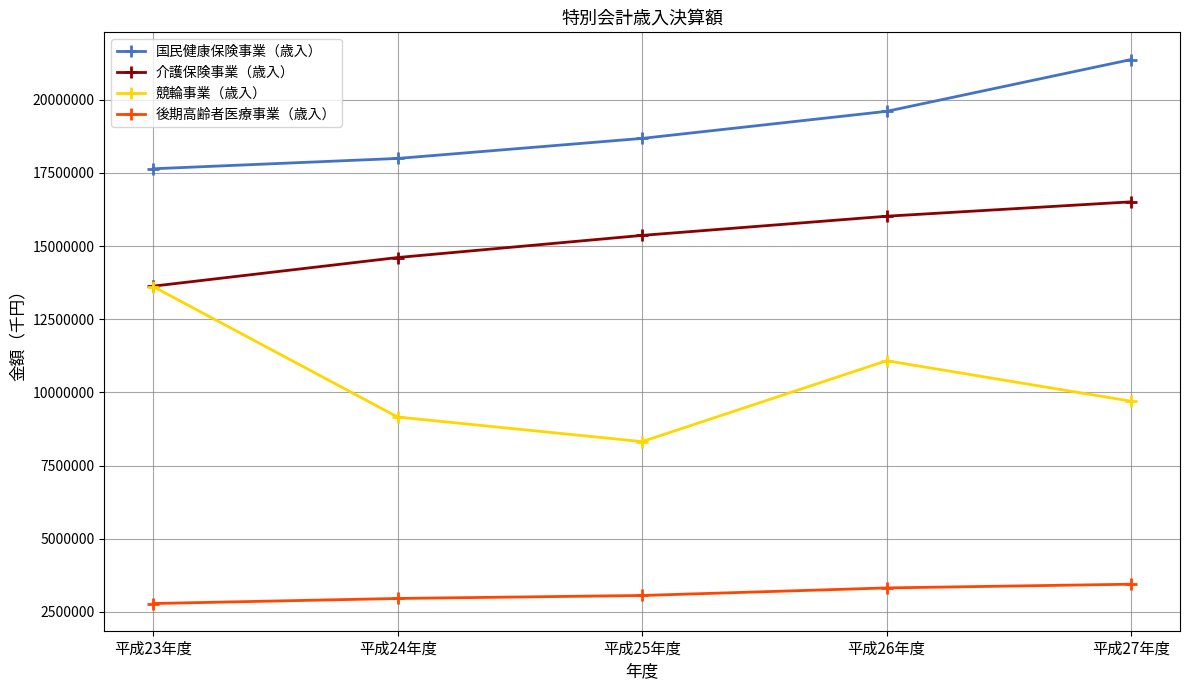

What are all the series names shown in the legend?

国民健康保険事業（歳入）, 介護保険事業（歳入）, 競輪事業（歳入）, 後期高齢者医療事業（歳入）